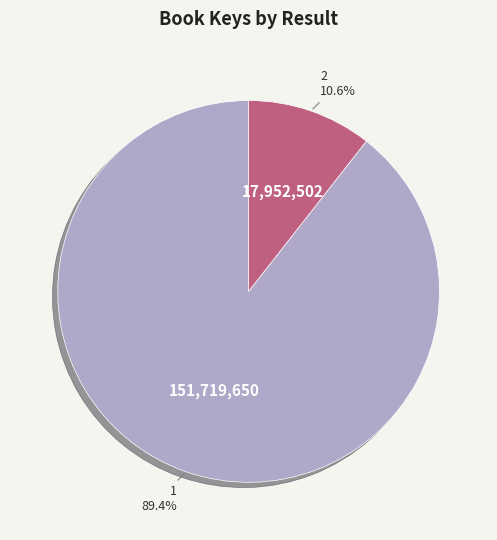

Which slice is the largest?

1